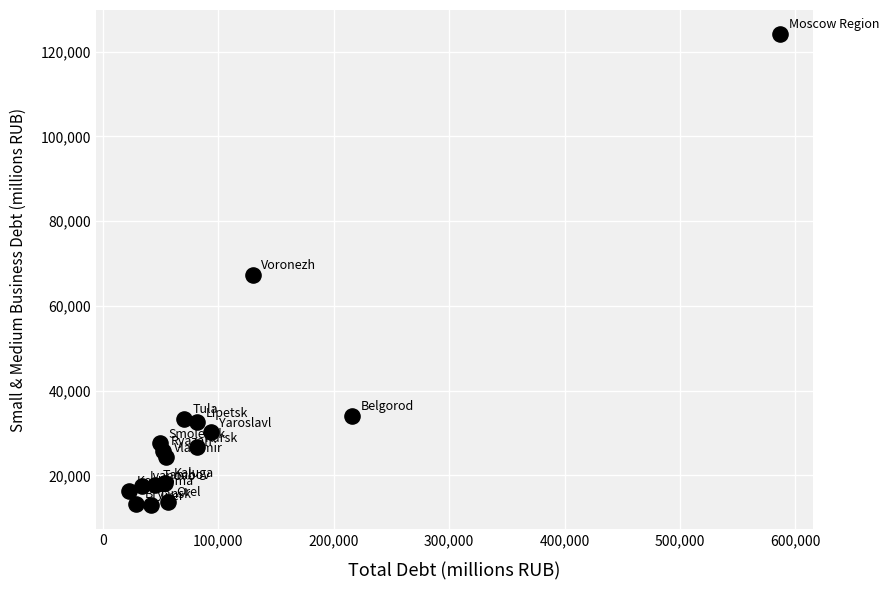

What Y value in the scatter plot is closest to 68597?

67341